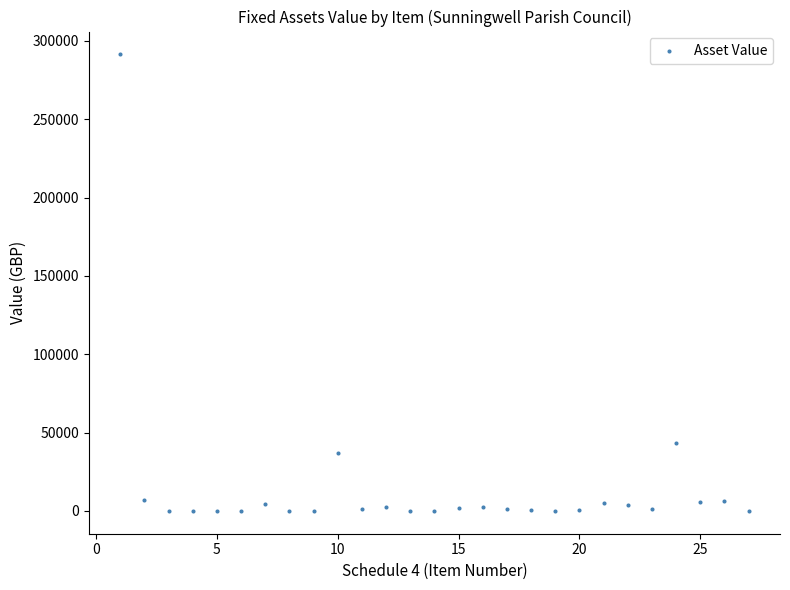

What Y value in the scatter plot is closest to 145710?

43368